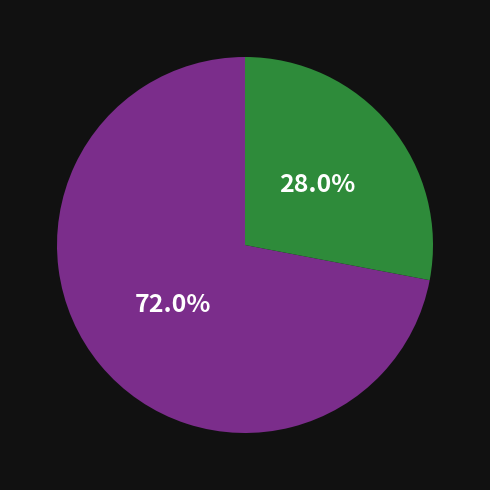

To the nearest percent, what is the difference between the largest and smallest slice percentages?

44%